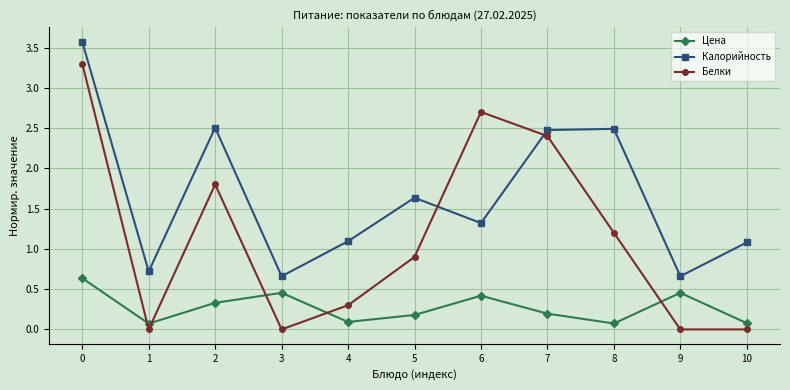

At which category does Цена reach its first local peak?

3